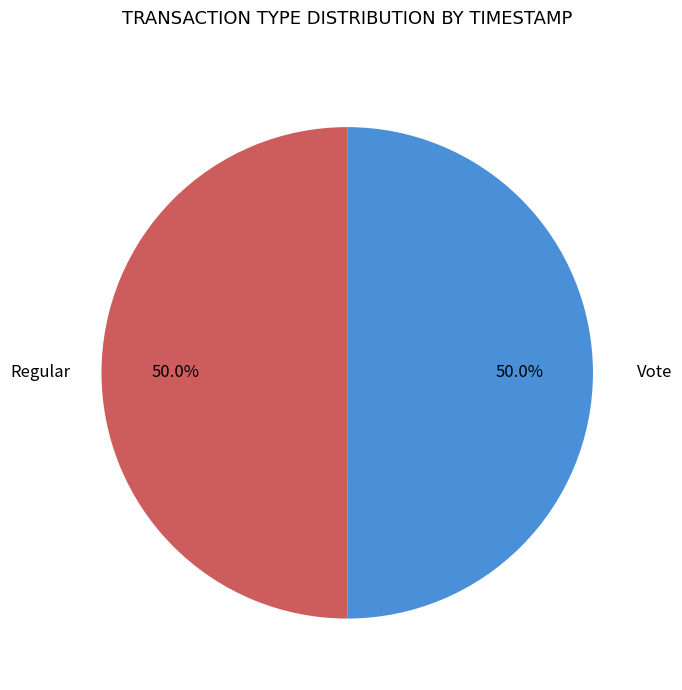

Is it true that Regular is 56% of the pie?

False